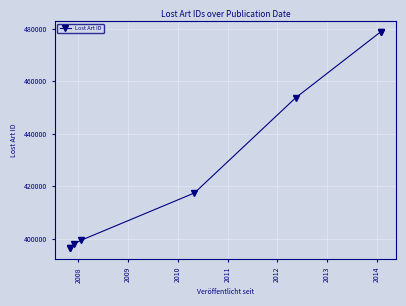

What is the difference between the maximum and minimum values?

82551